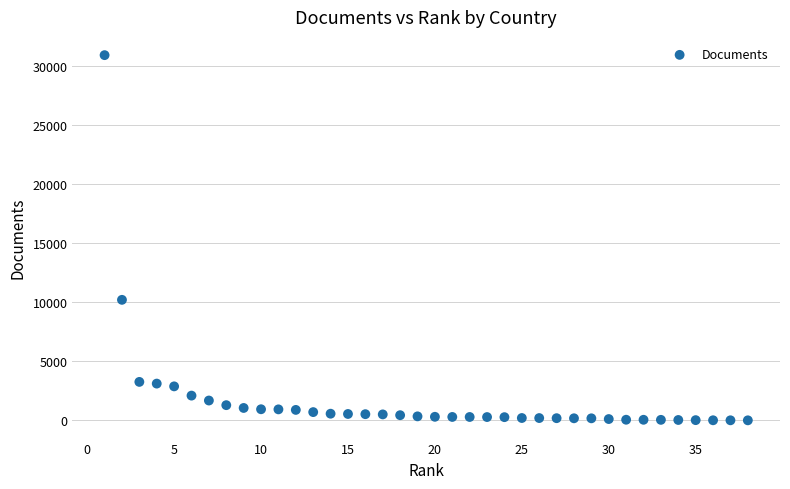

What is the range of X values (max minus min)?

37